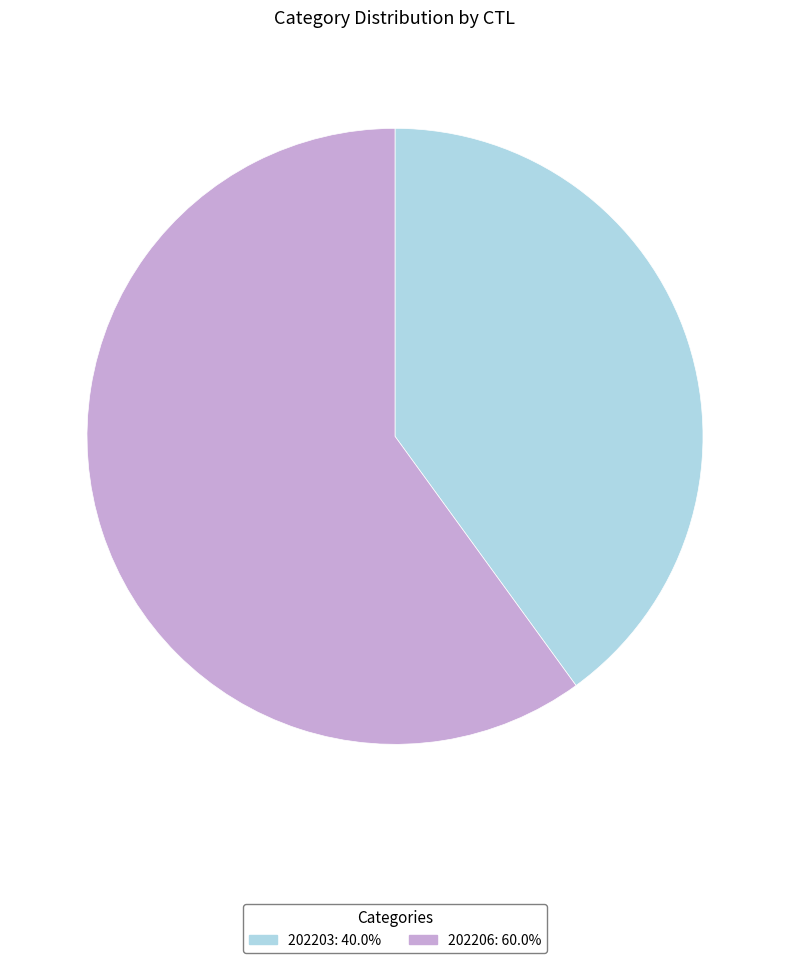

Between 202206 and 202203, which is larger?

202206